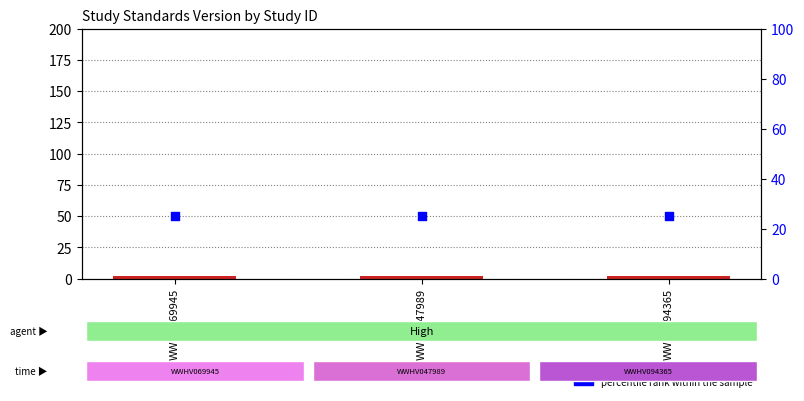

Which series has the largest total across all categories?

percentile rank within the sample